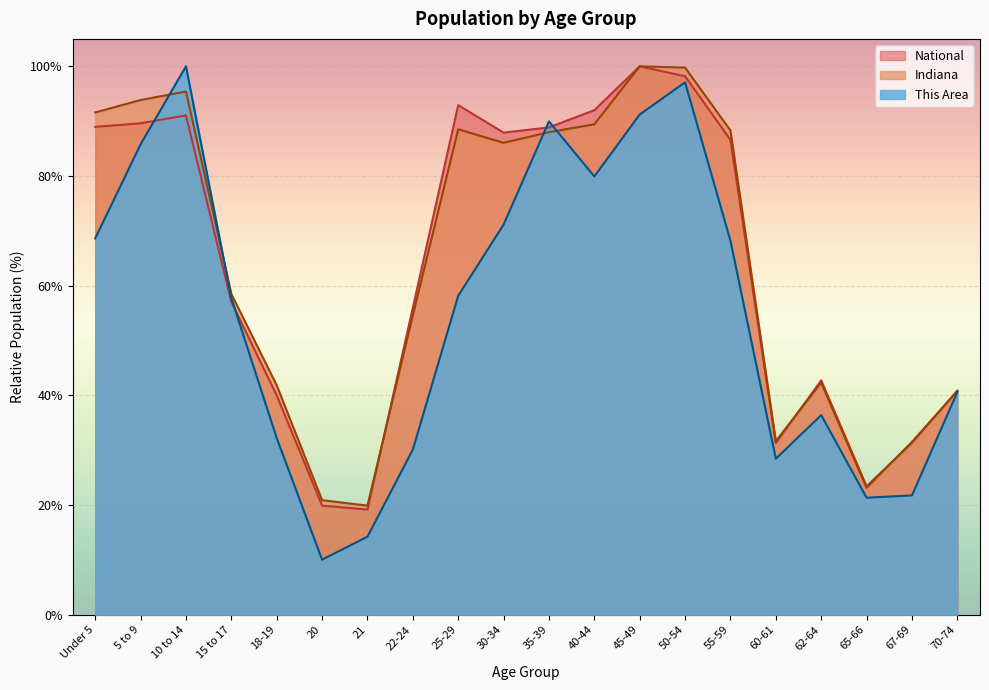

How many interior local valleys does the National series have?

4